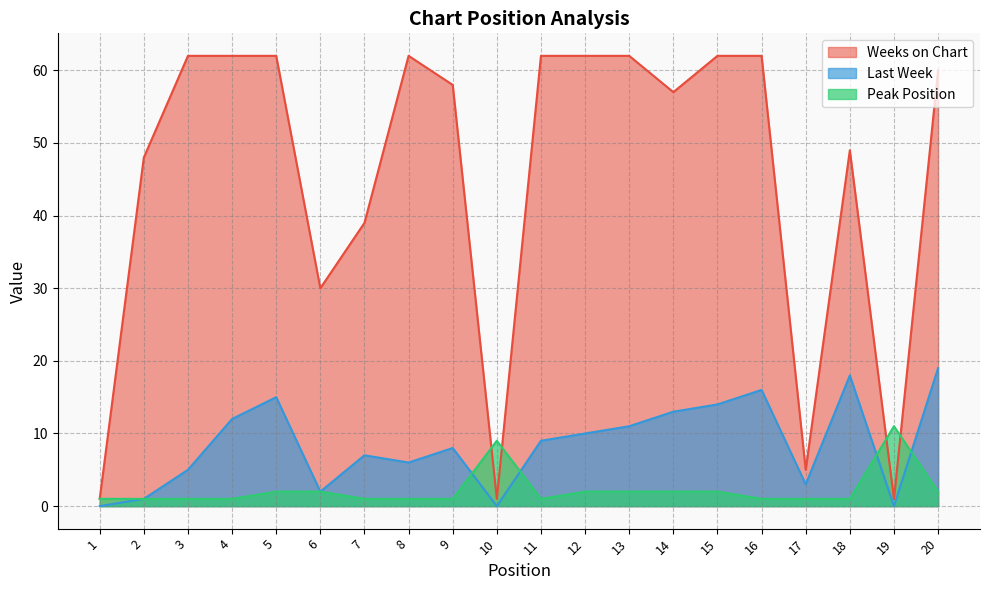

At which category does the chart reach its minimum across all series?

1